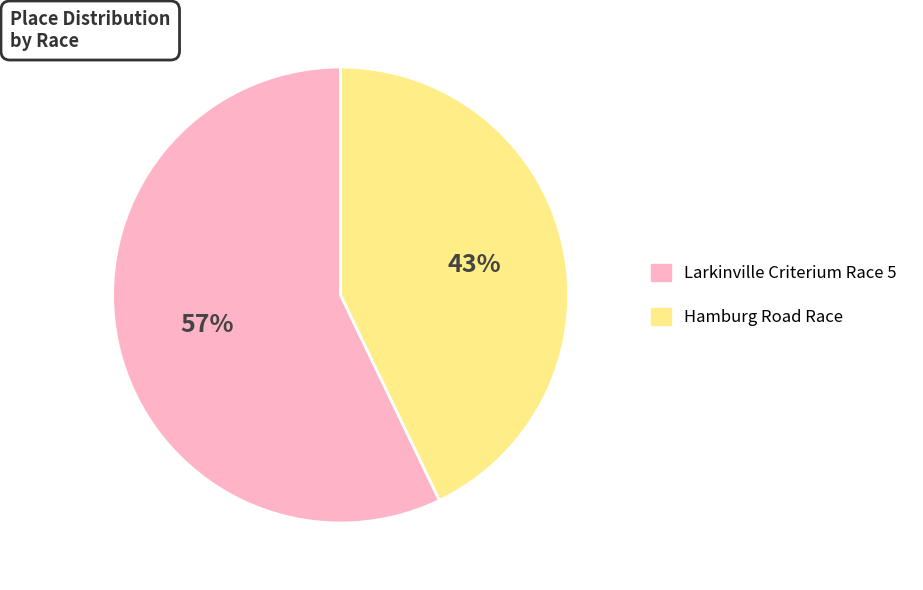

What percentage is the Hamburg Road Race slice, to the nearest percent?

43%